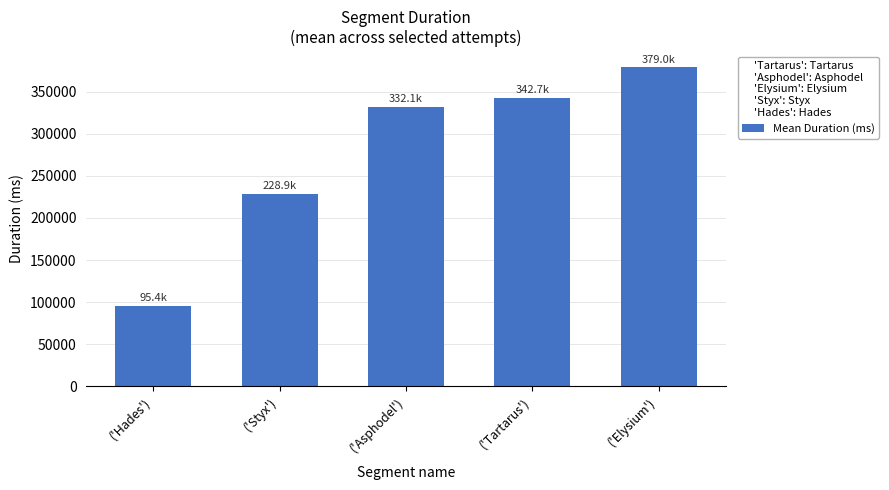

At which label is the value closest to 237208?

('Styx')